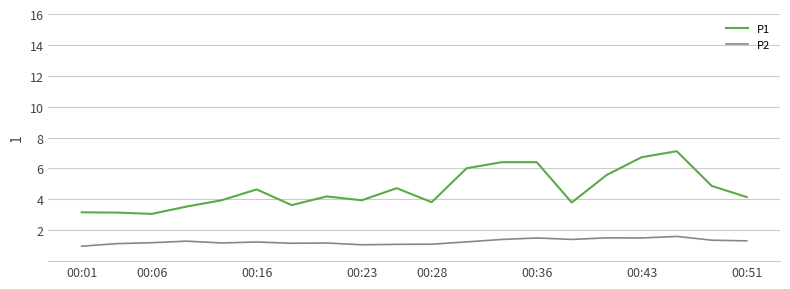

List the series in order of their overall mean, highest first.

P1, P2